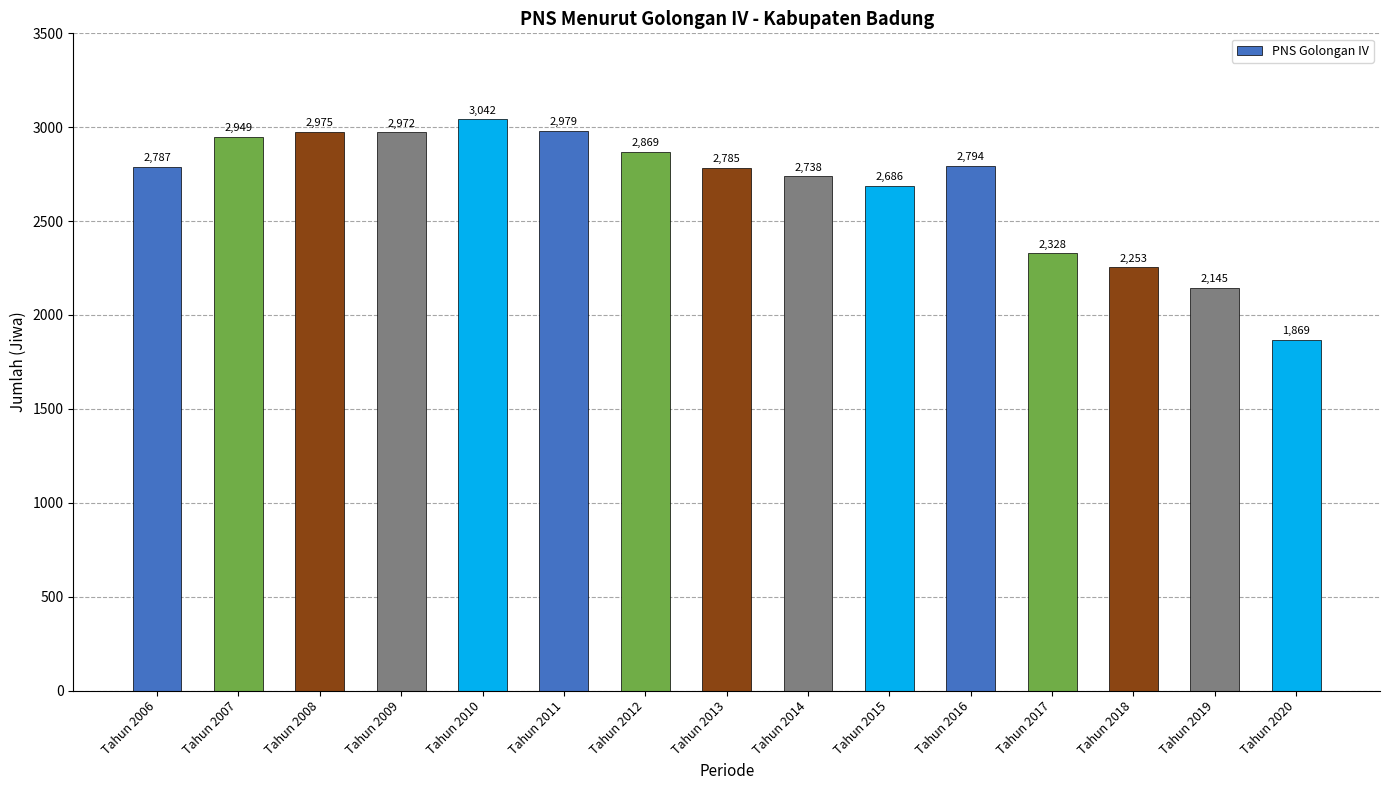

What value does the data have at Tahun 2010?

3042